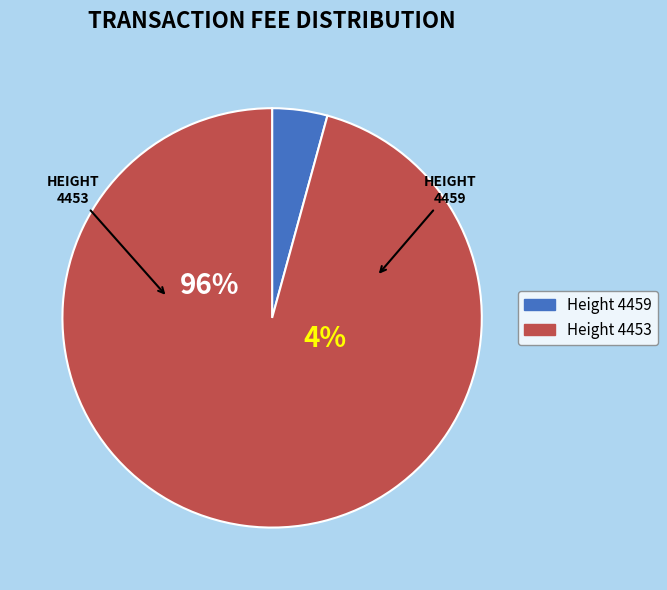

Which category has the biggest portion of the pie?

4453